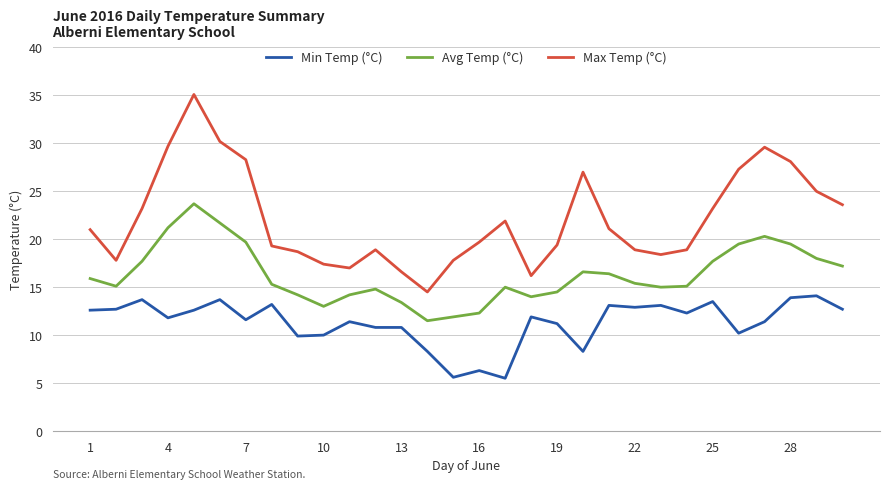

Rank the series by their maximum value, from highest to lowest.

Max Temp (°C), Avg Temp (°C), Min Temp (°C)